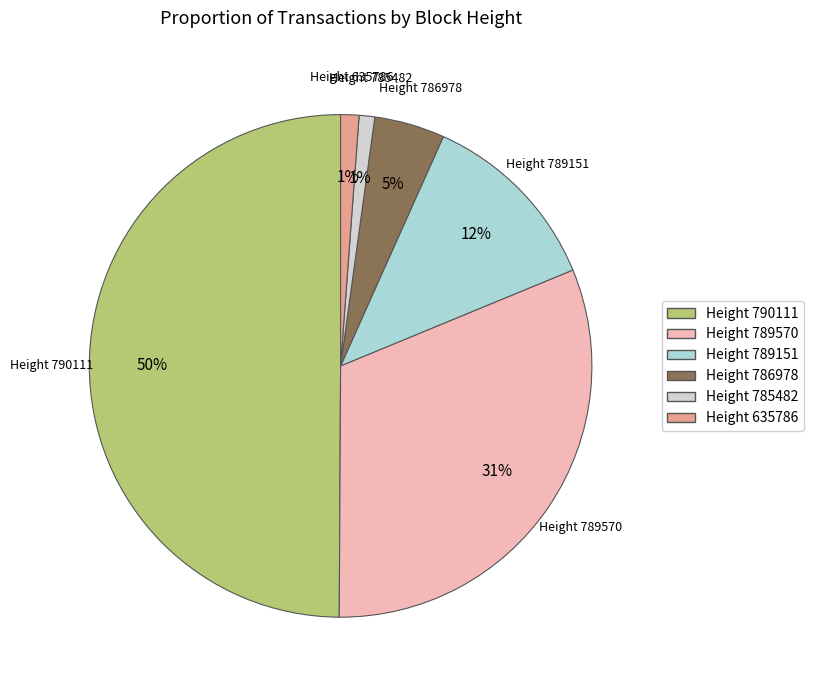

To the nearest percent, what is the average slice percentage?

17%